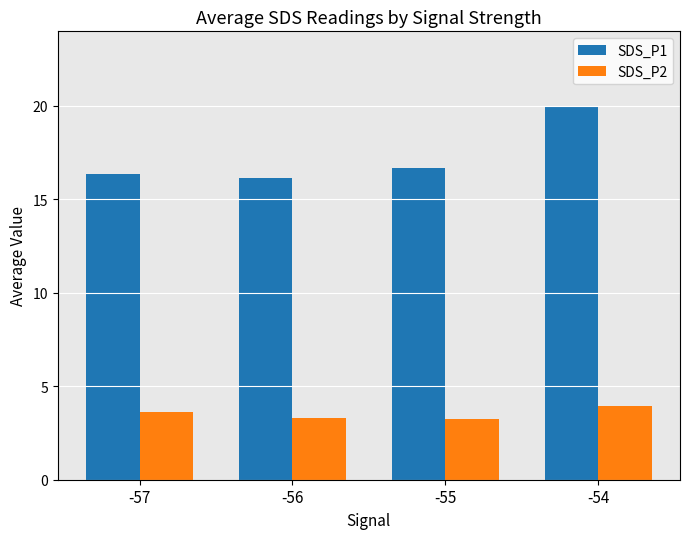

Which series changed the most between -56 and -55?

SDS_P1